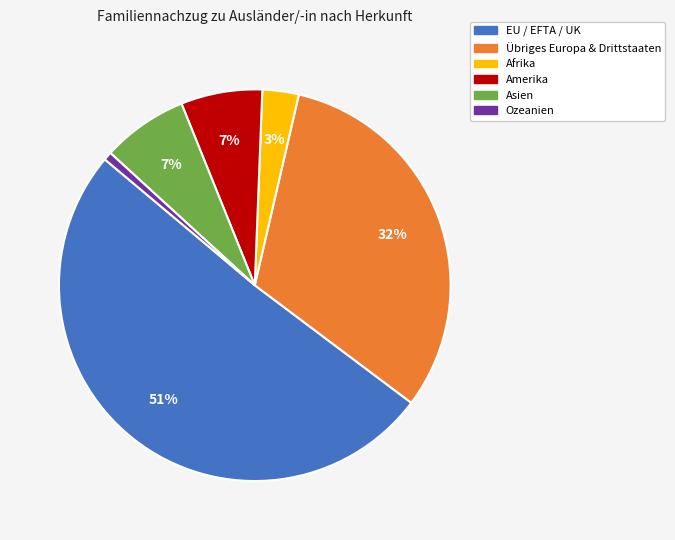

Which category has the biggest portion of the pie?

EU / EFTA / UK